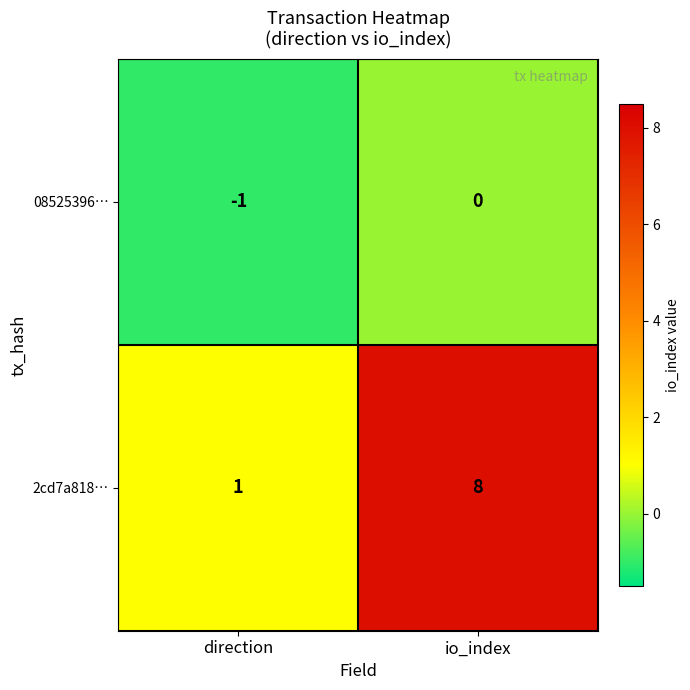

Reading left to right, what are all the values shown in this chart?

08525396…: direction=-1	io_index=0
2cd7a818…: direction=1	io_index=8